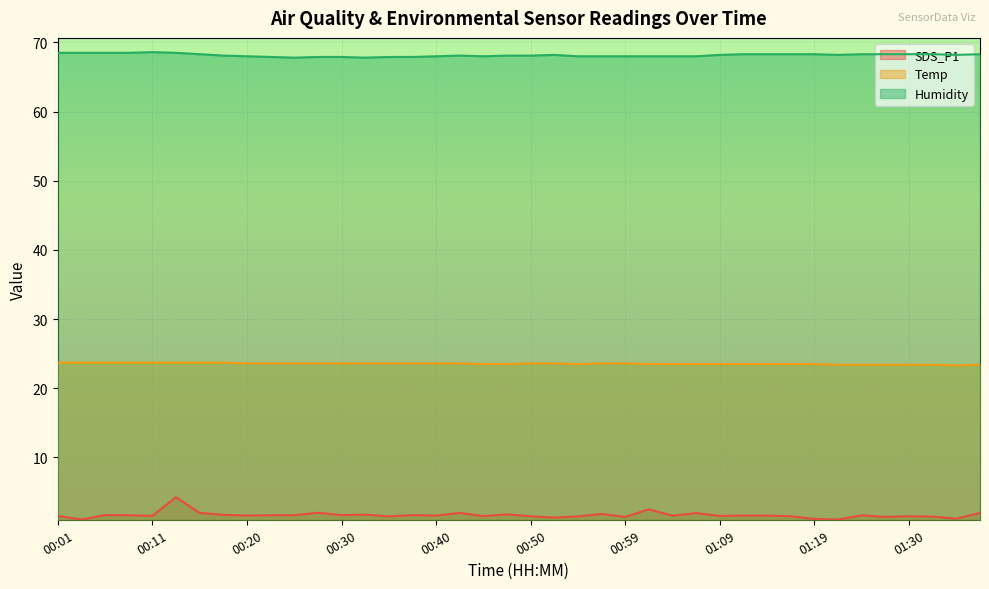

What is the sum of the Humidity values at 00:03 and 01:19?

136.8